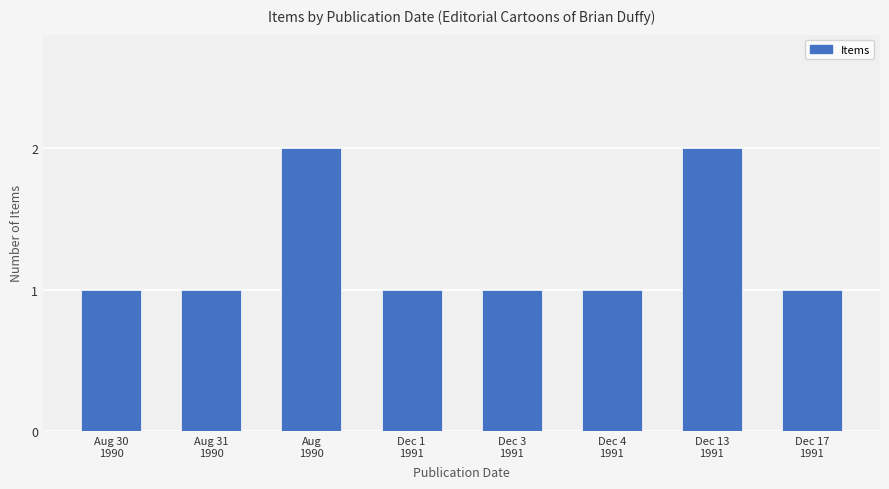

What is the sum of all values?

10